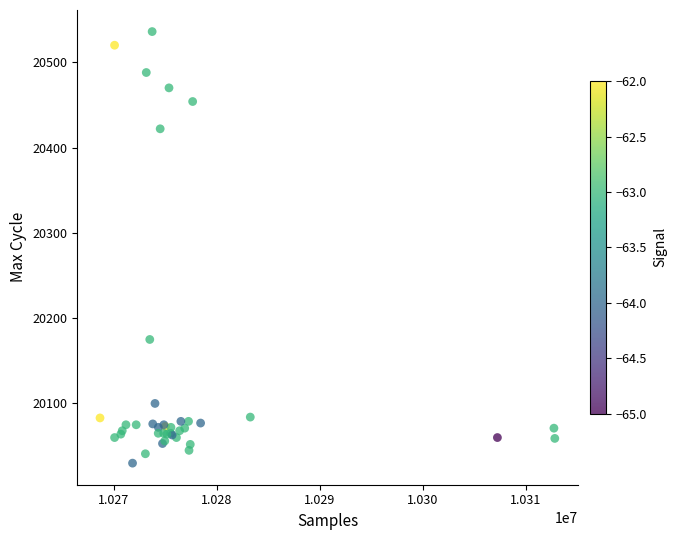

What Y value in the scatter plot is closest to 20283?

20175